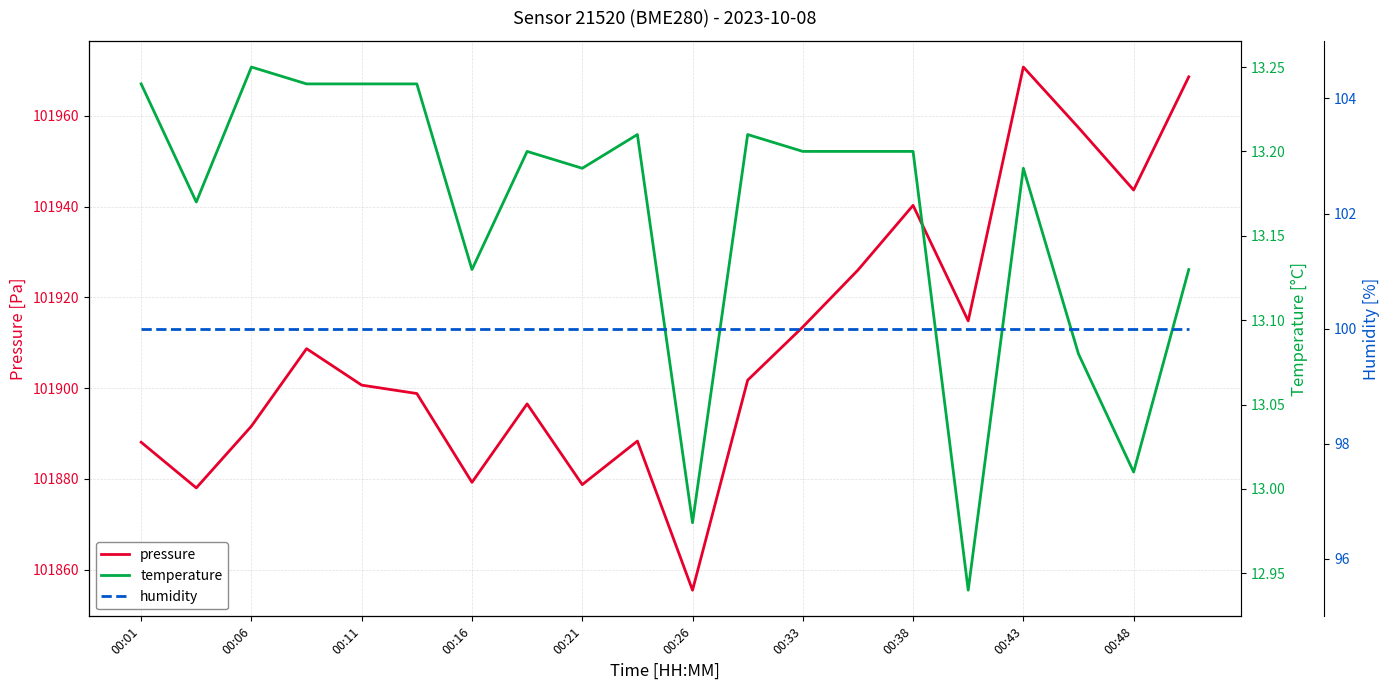

What is the average value of the temperature series?

13.2